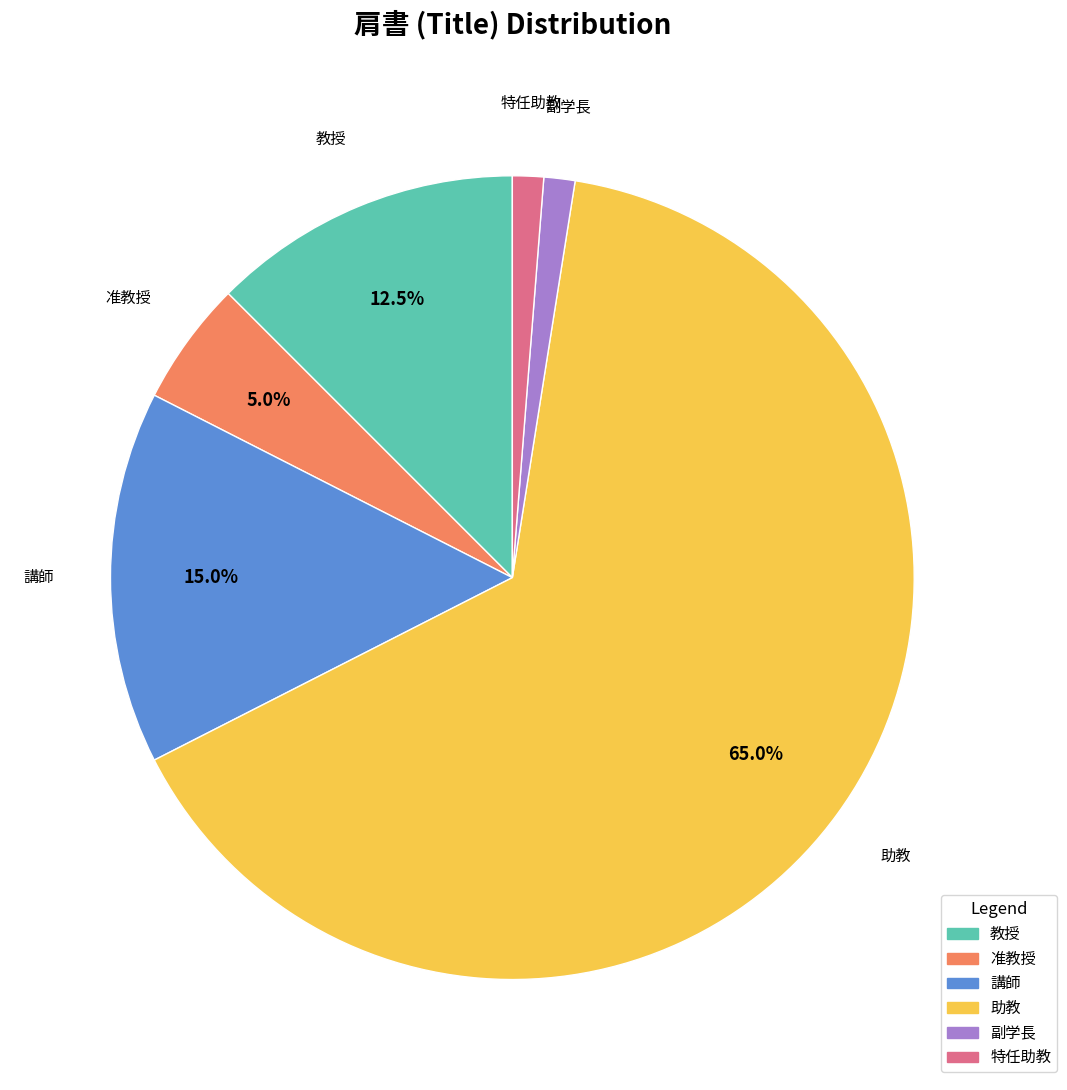

Combined, what portion of the pie is 准教授 and 教授?

17.5%